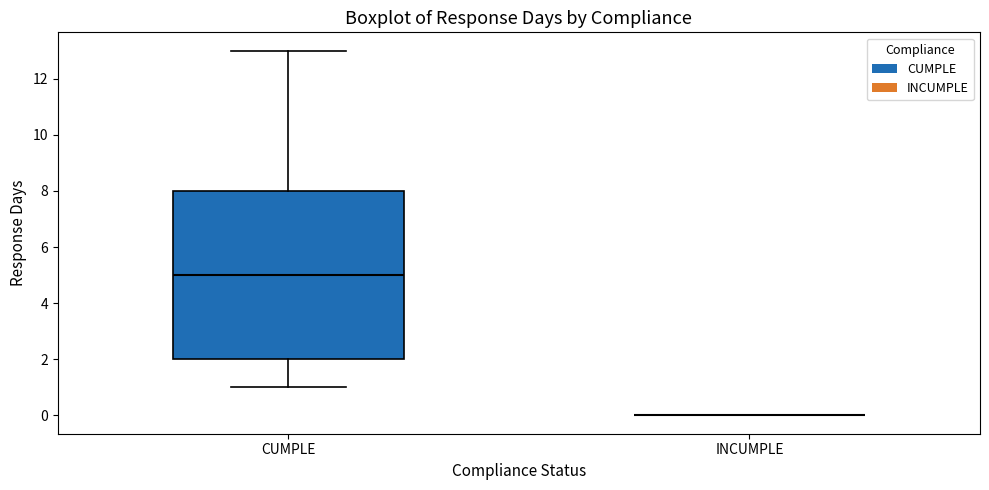

Which box is the tallest, from its lower edge to its upper edge?

CUMPLE